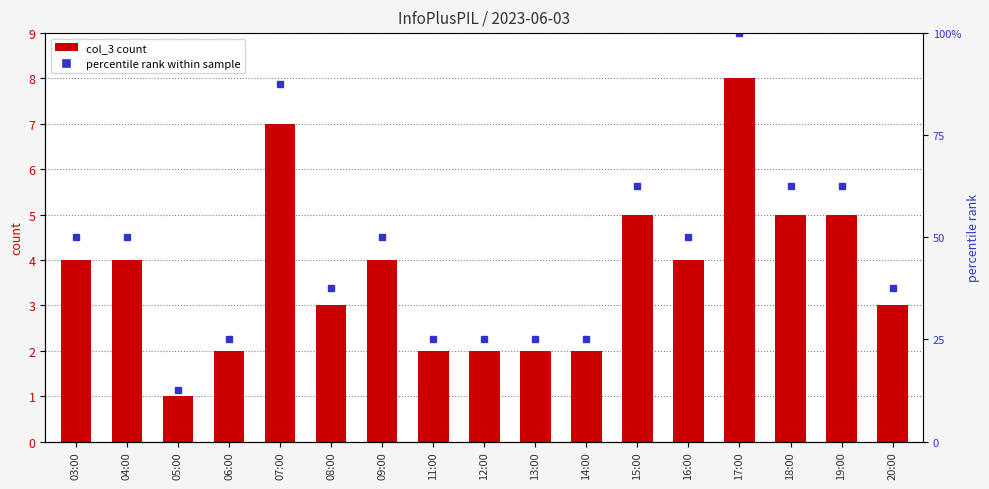

Are the bars grouped side by side (vs. stacked)?

No